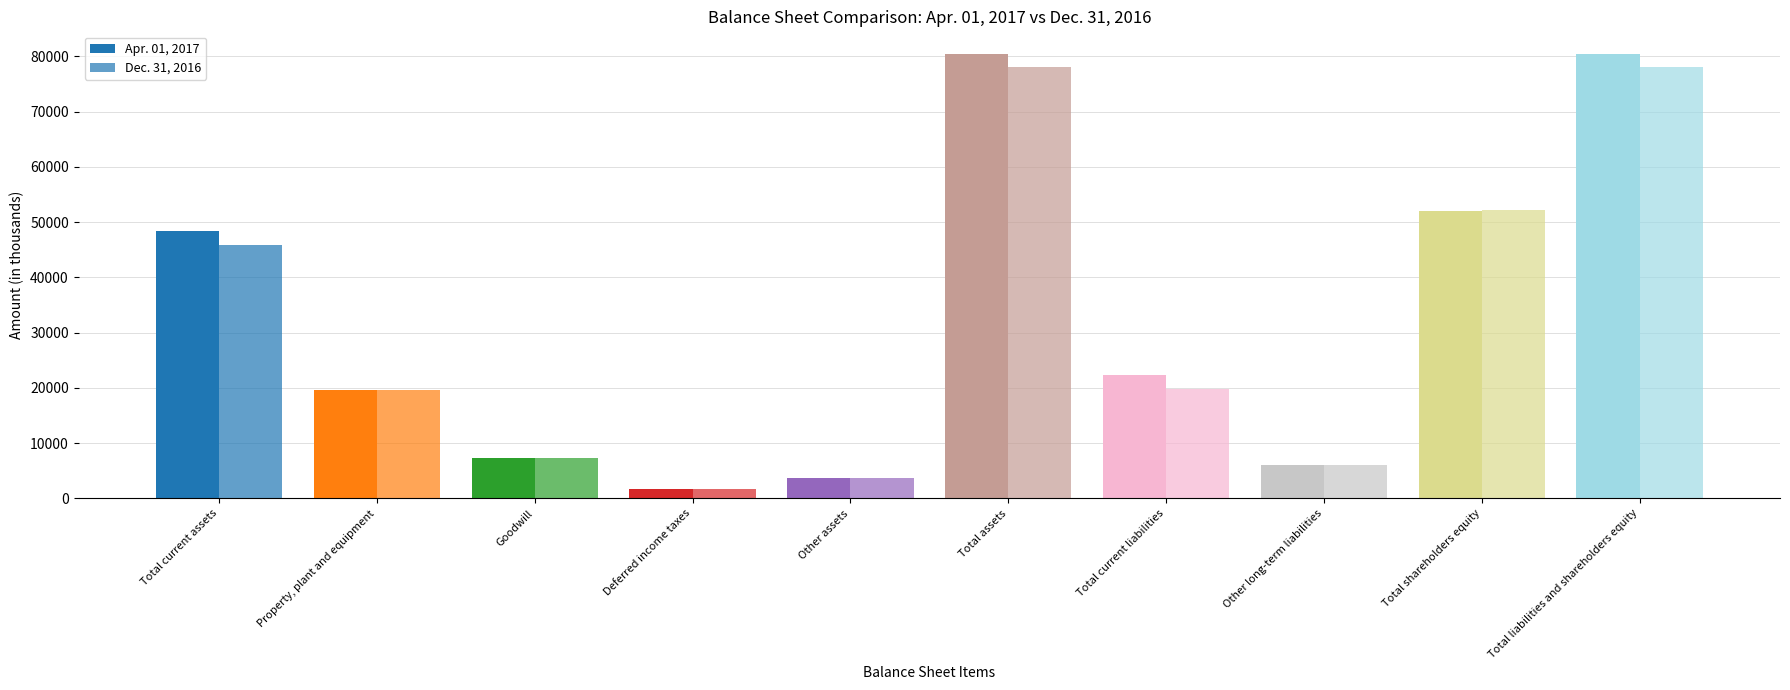

What is the average value of the Apr. 01, 2017 series?

32200